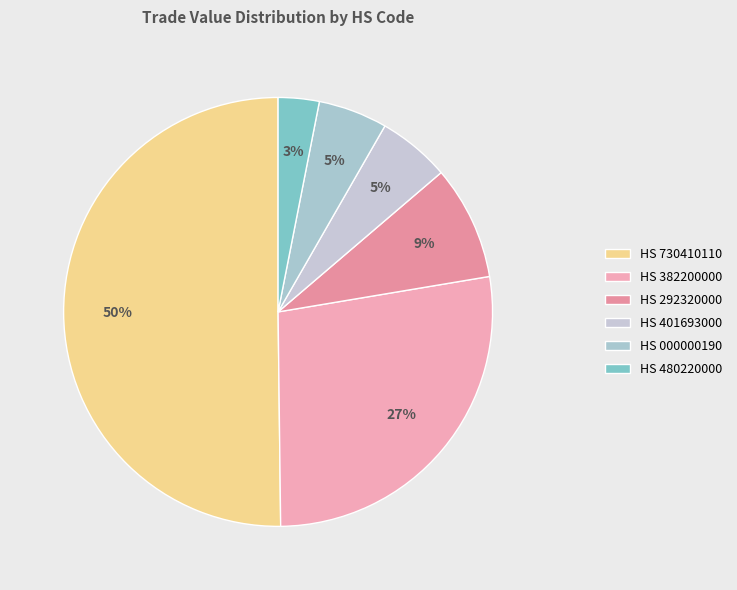

How many slices are in this pie chart?

6